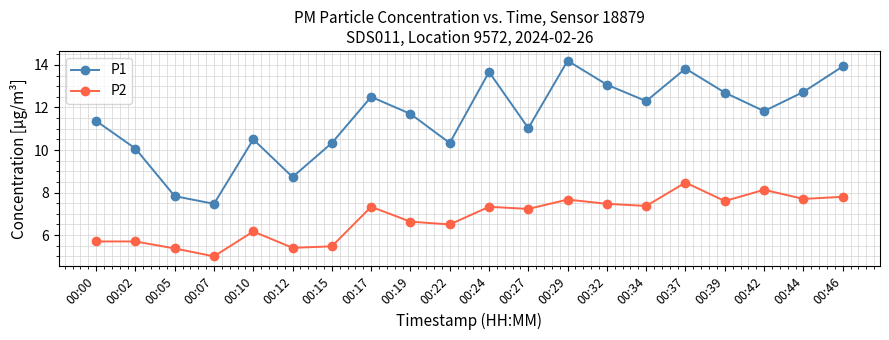

What is the difference between the P1 values at 00:19 and 00:05?

3.9